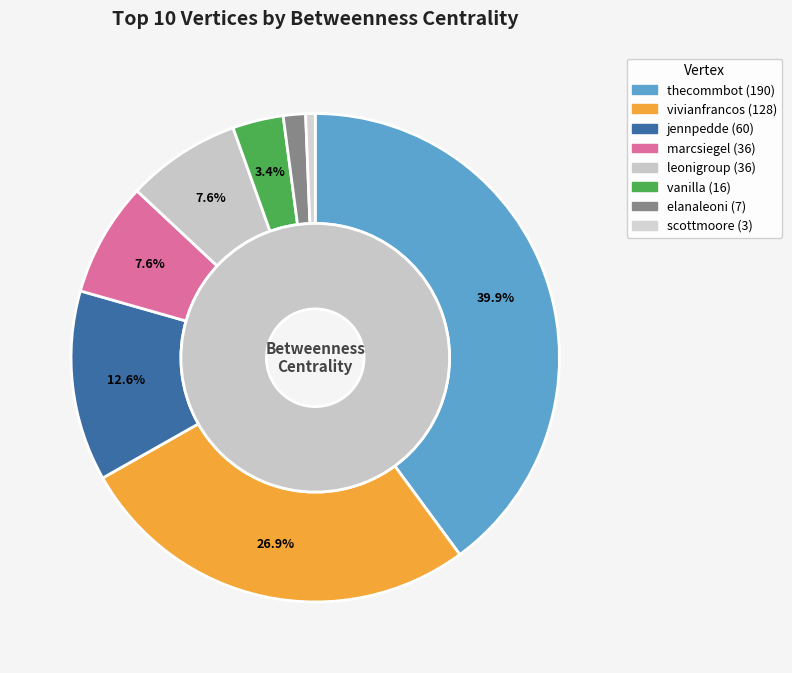

To the nearest percent, what portion does elanaleoni represent?

1%